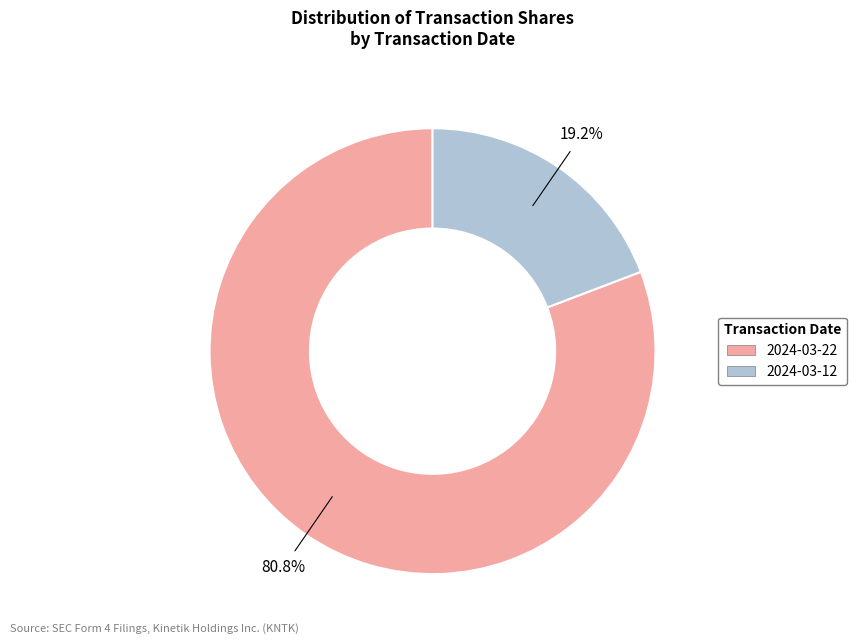

Which category has the smallest portion of the pie?

2024-03-12